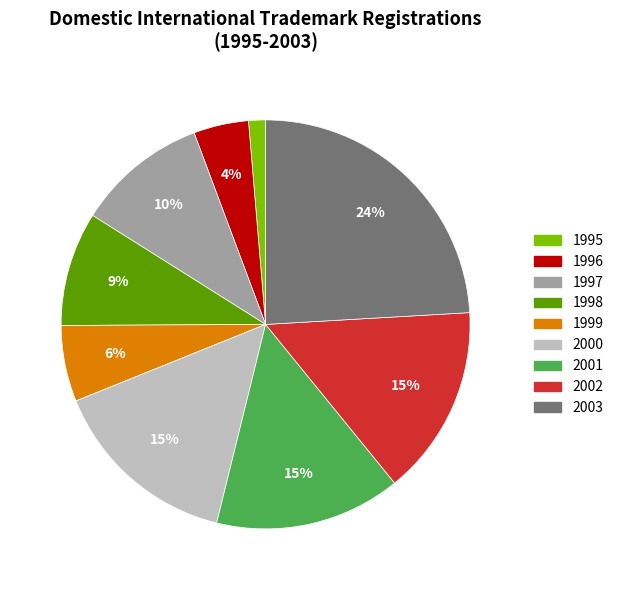

Is it true that 2003 is 30% of the pie?

False